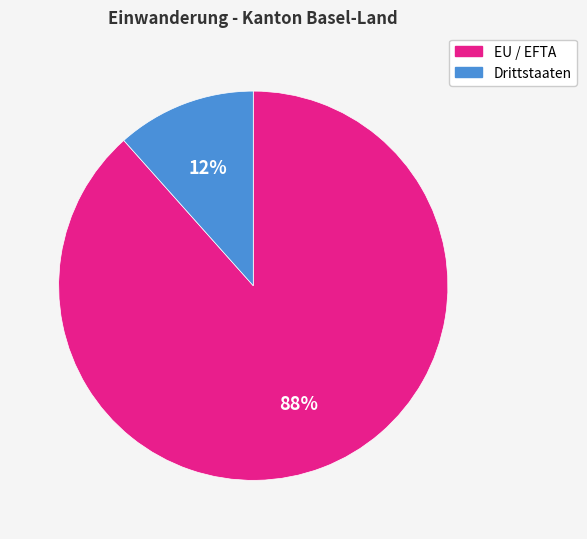

What is the largest slice in the pie chart?

EU / EFTA